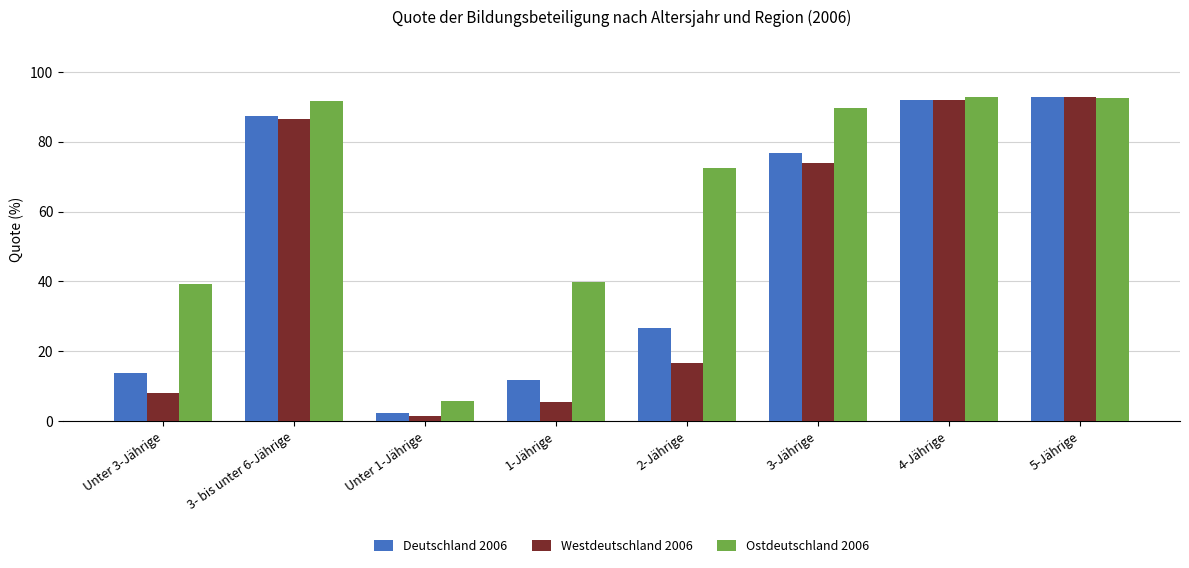

Where does the Deutschland 2006 series first go above 76?

3- bis unter 6-Jährige